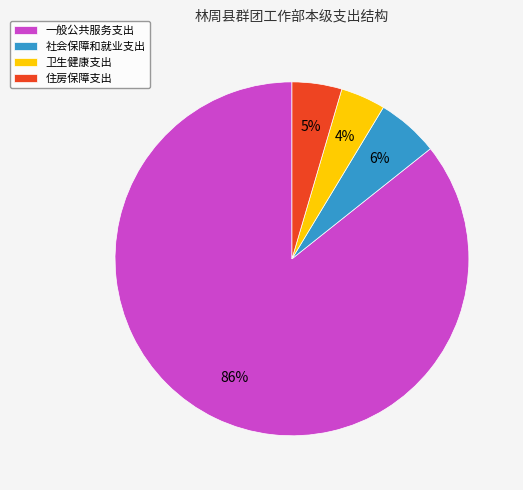

The 社会保障和就业支出 slice represents 6% of the pie. True or false?

True